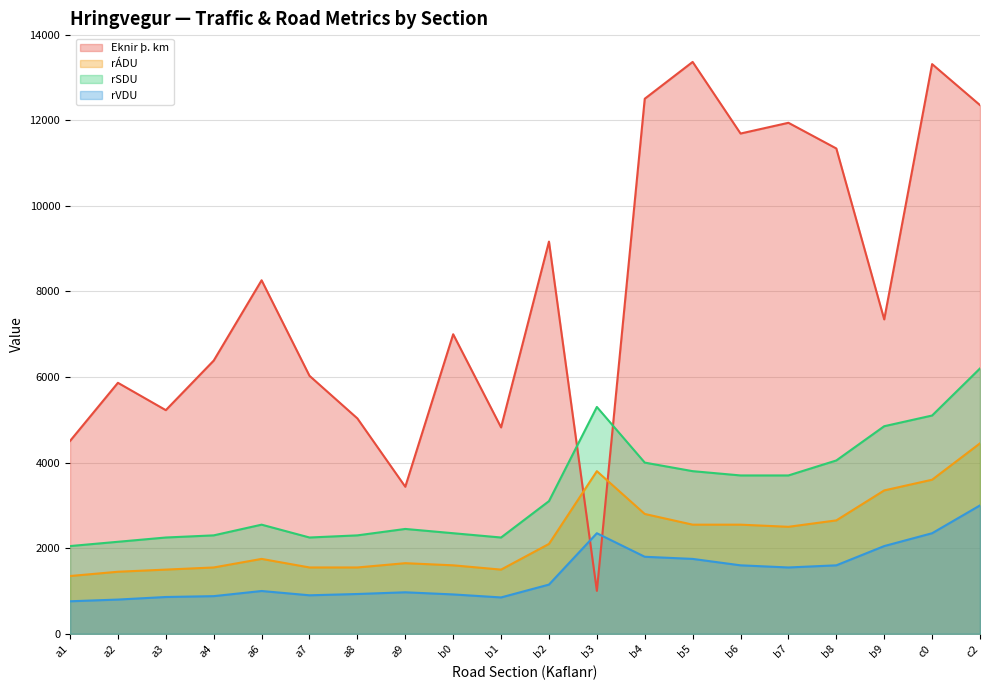

What is the difference between the highest and lowest values at b0?

6078.8